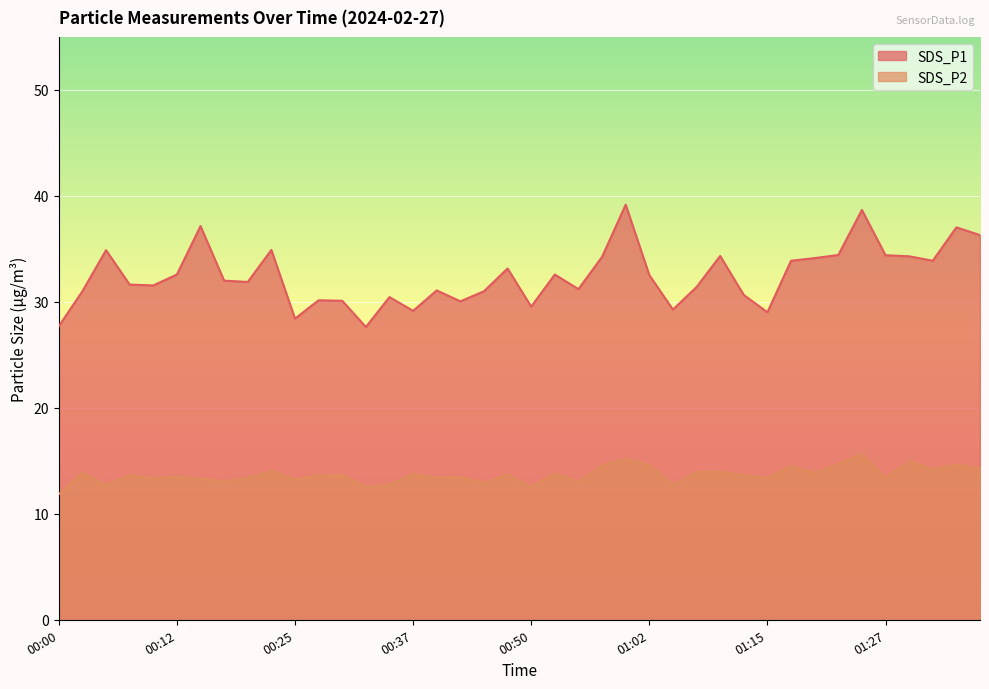

Which series changed the most between 00:05 and 00:37?

SDS_P1